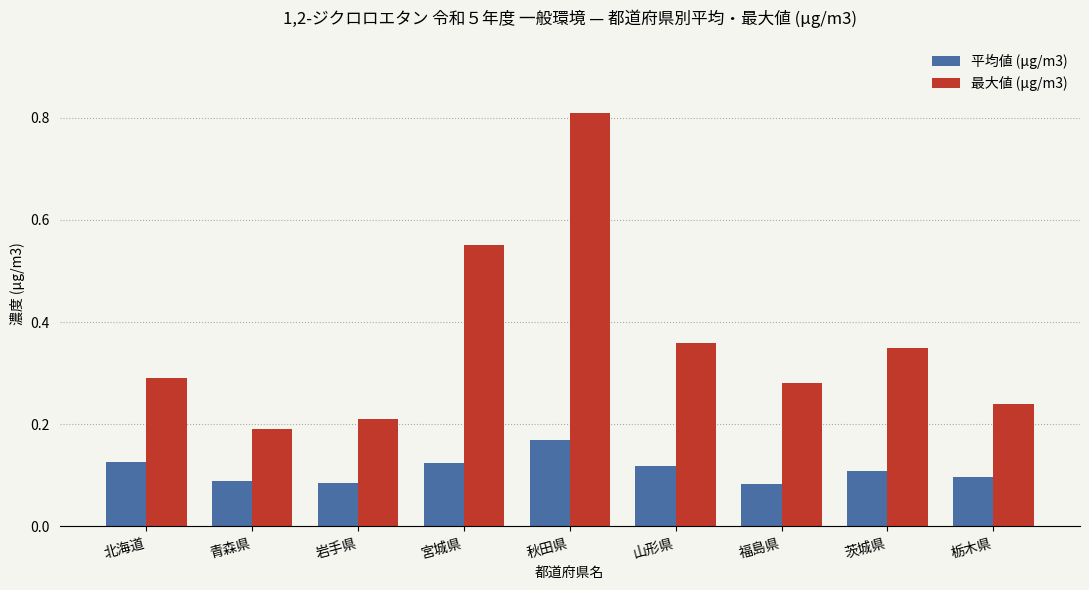

Count the 最大値 (μg/m3) values in the range 0 to 1.

9